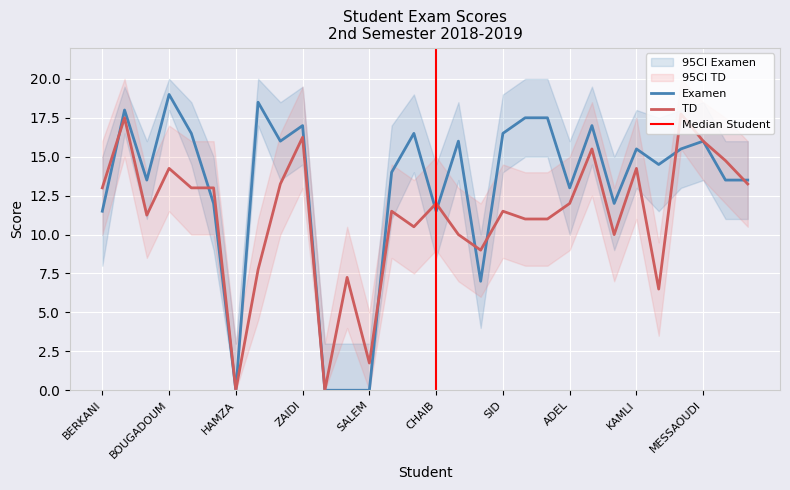

Is this an area chart (filled region under the line)?

No